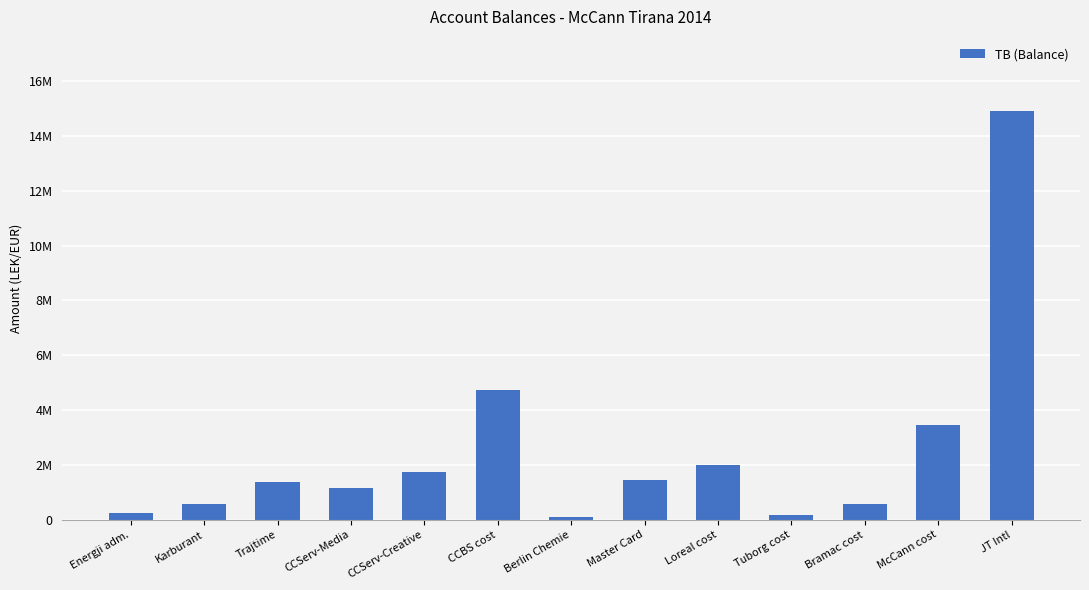

Reading left to right, transcribe all the data shown in this chart.

250227.1	588118.9	1366068.5	1149043.7	1735151.5	4735066.9	105900.0	1434003.2	2010362.2	163090.0	567460.5	3465988.5	14931158.8